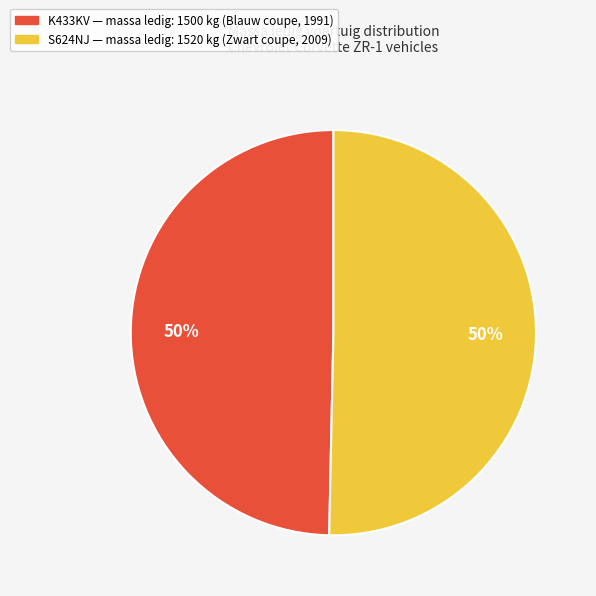

To the nearest percent, what is the average slice percentage?

50%